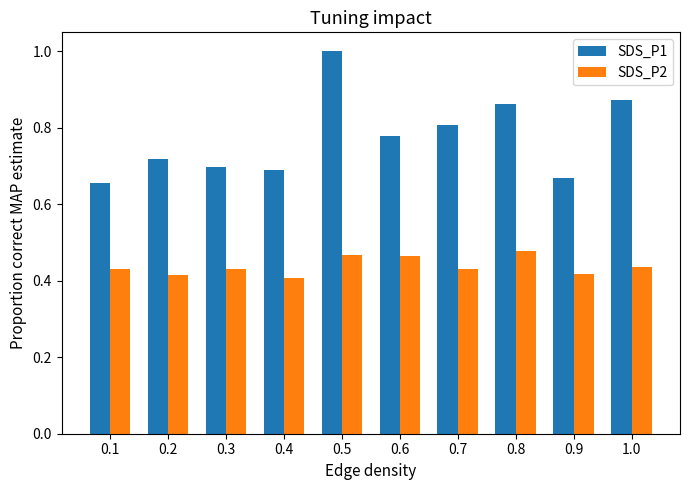

Count the SDS_P1 values in the range 0 to 1.

10